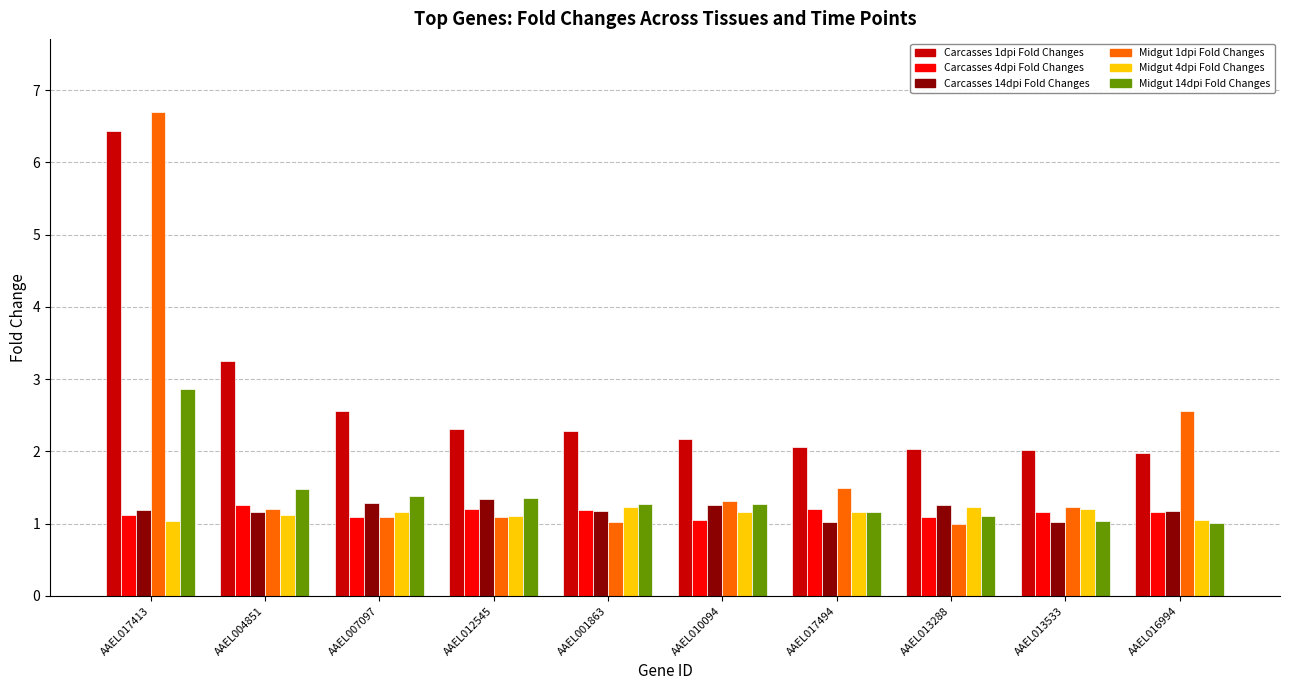

At which category is the sum across all series the highest?

AAEL017413